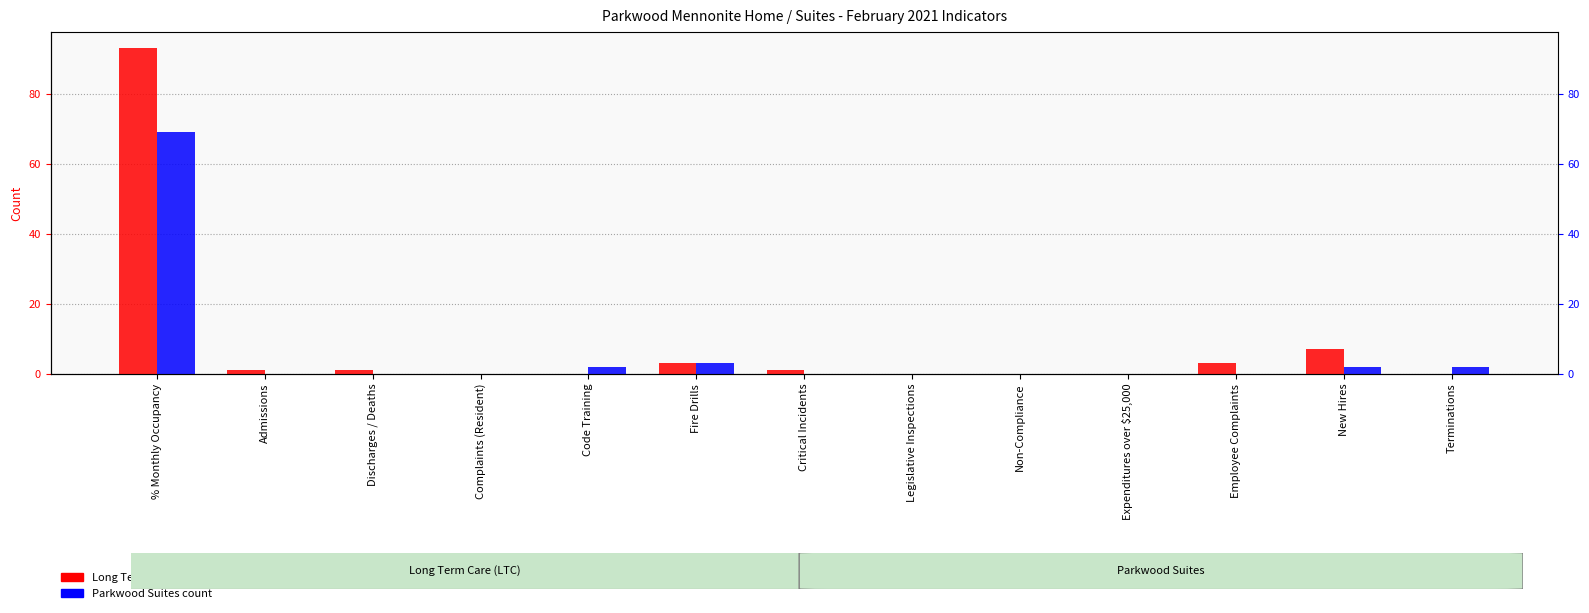

The Parkwood Suites series shows 34 at Legislative Inspections. True or false?

False